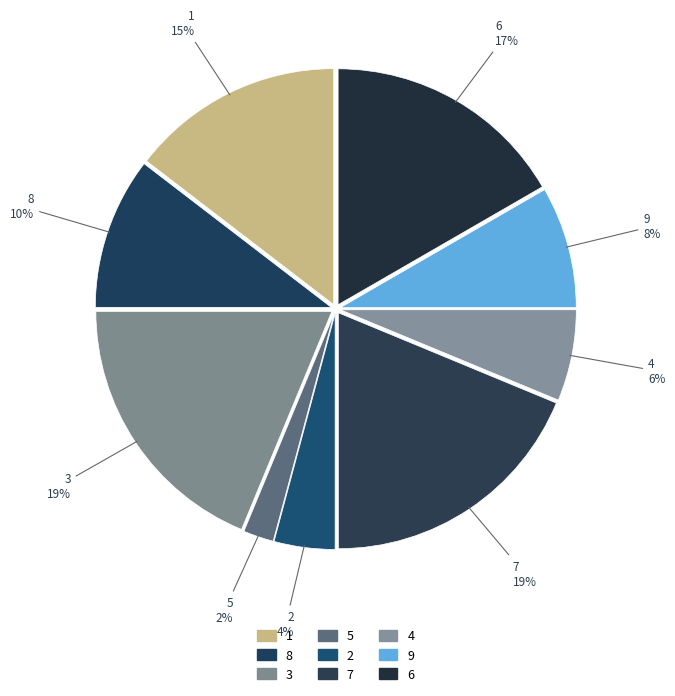

Count the number of slices in the pie.

9